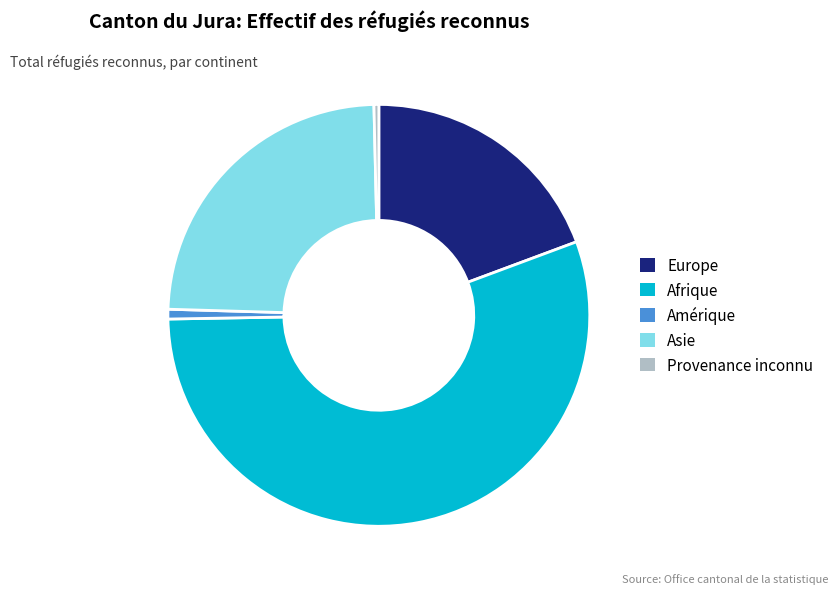

Is the sum of Europe and Provenance inconnu greater than half?

No